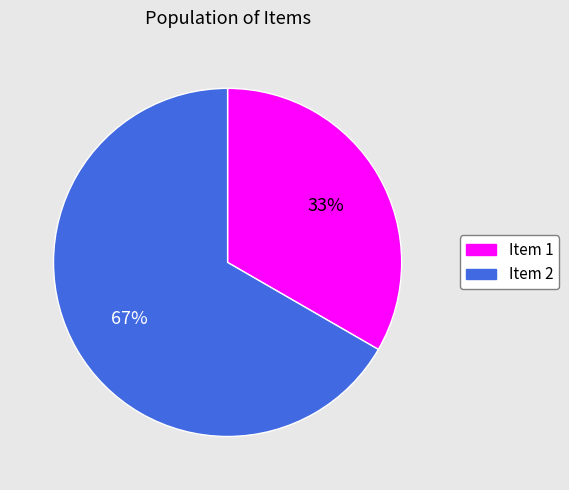

Does any single category account for the majority?

Yes